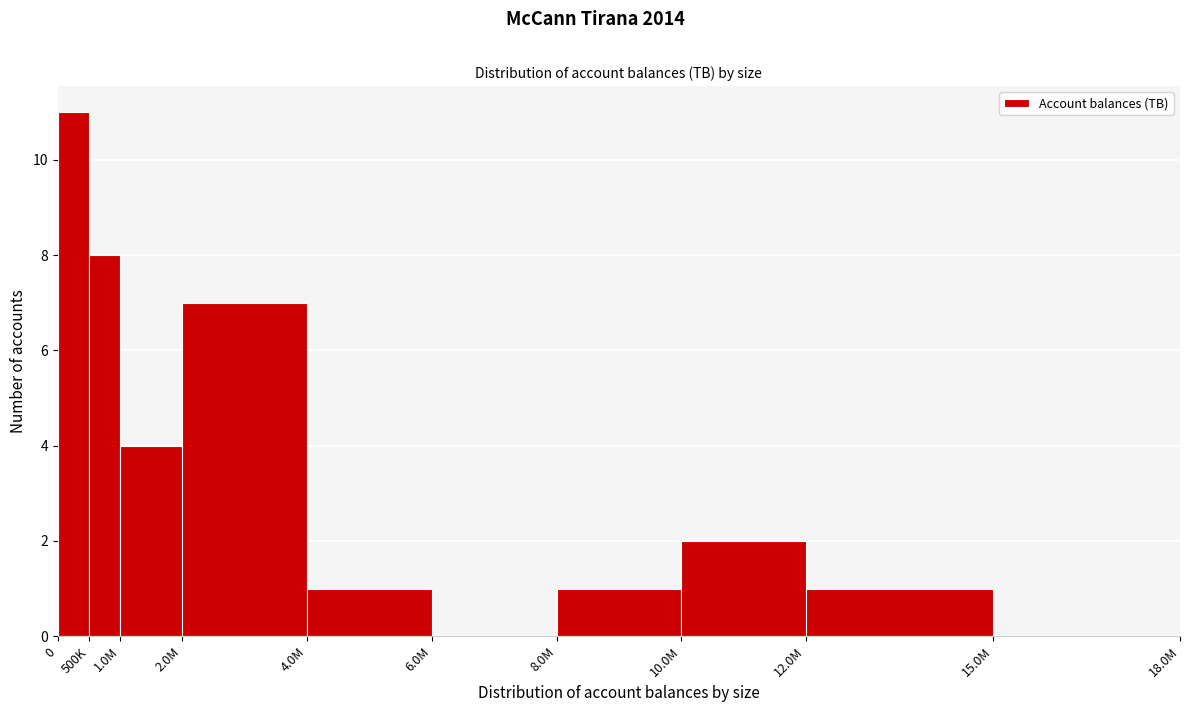

Reading left to right, transcribe all the data shown in this chart.

0=11	500K=8	1.0M=4	2.0M=7	4.0M=1	6.0M=0	8.0M=1	10.0M=2	12.0M=1	15.0M=0